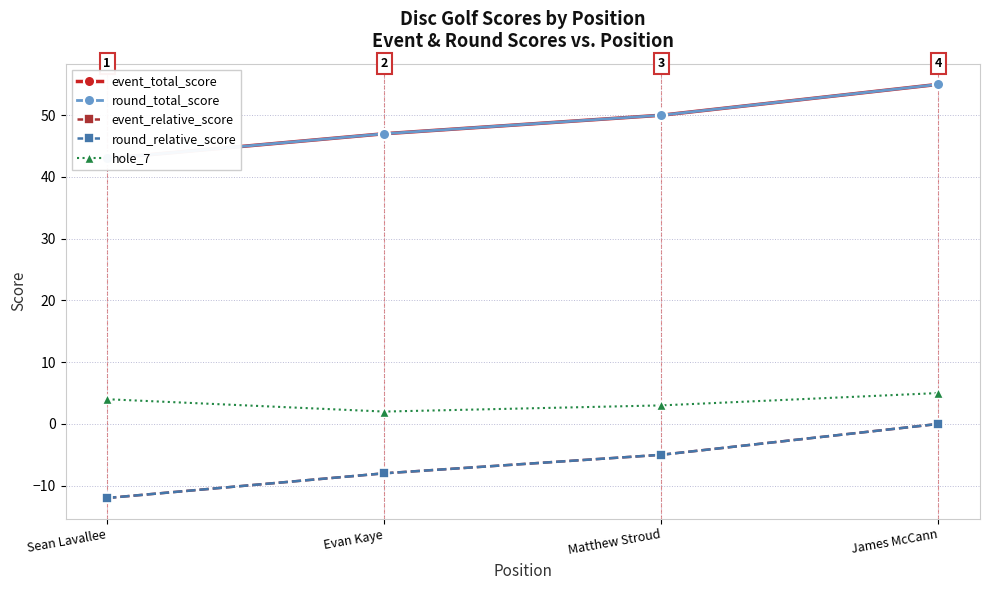

What position from the right is James McCann?

1